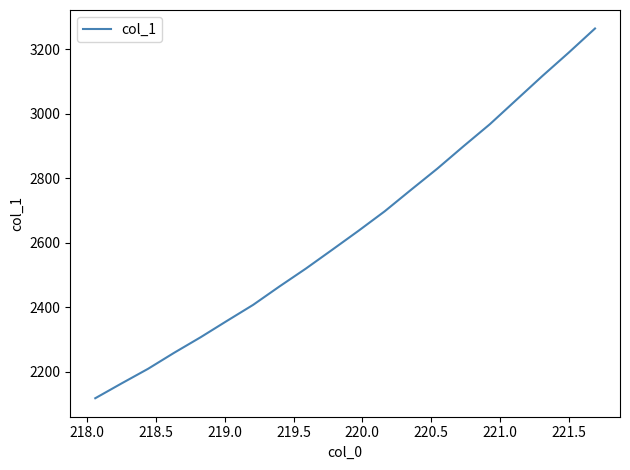

What is the difference between the maximum and minimum values?

1144.9